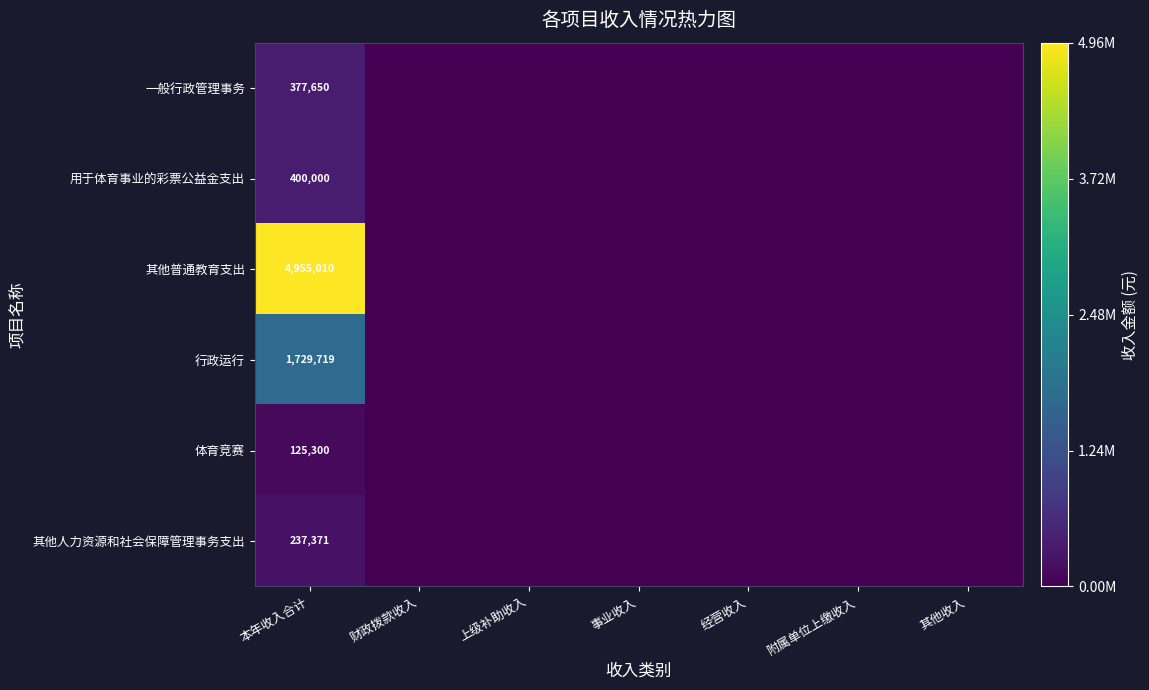

The value of 用于体育事业的彩票公益金支出 at 附属单位上缴收入 is 0.0. True or false?

True